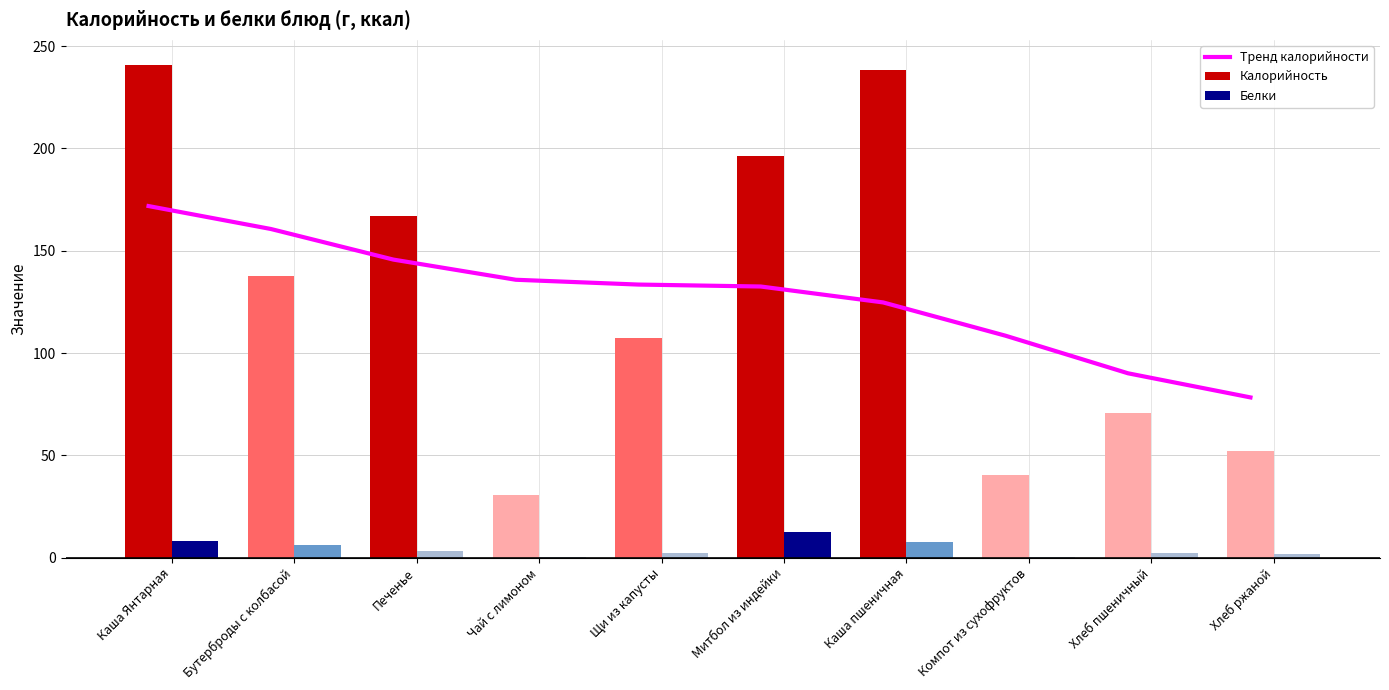

What are all the series names shown in the legend?

Тренд калорийности, Калорийность, Белки